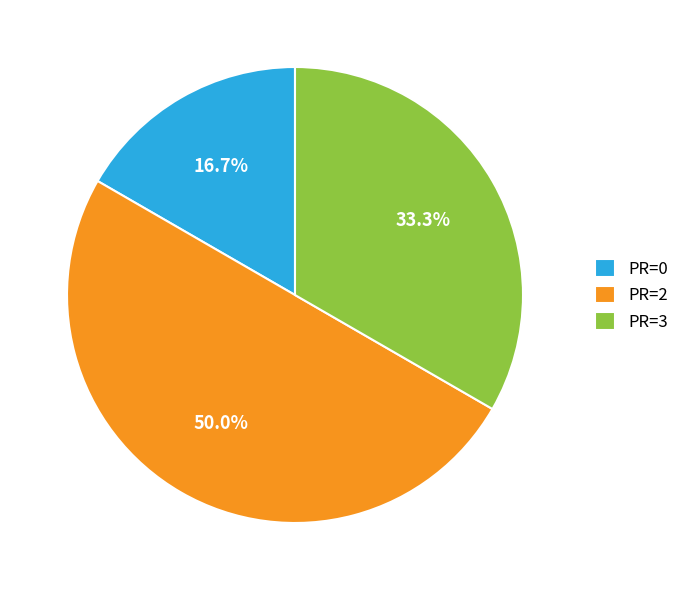

Does PR=0 represent more than half of the total?

No